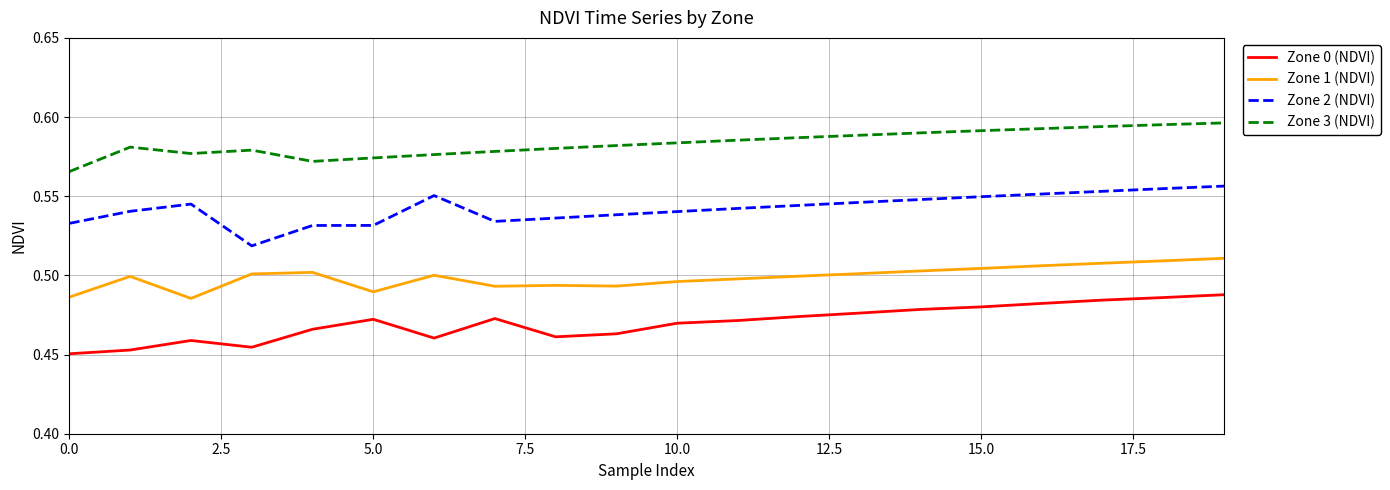

Which series has the largest total across all categories?

Zone 3 (NDVI)